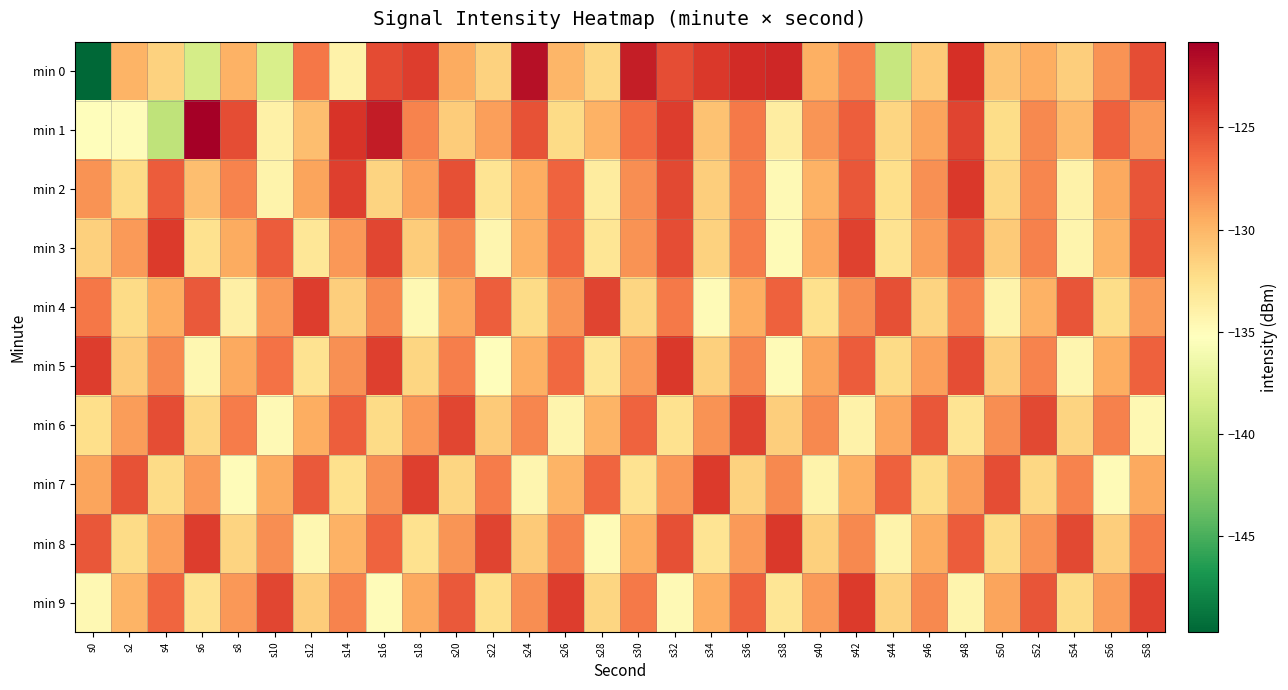

Which series has the largest range (max minus min)?

min 0